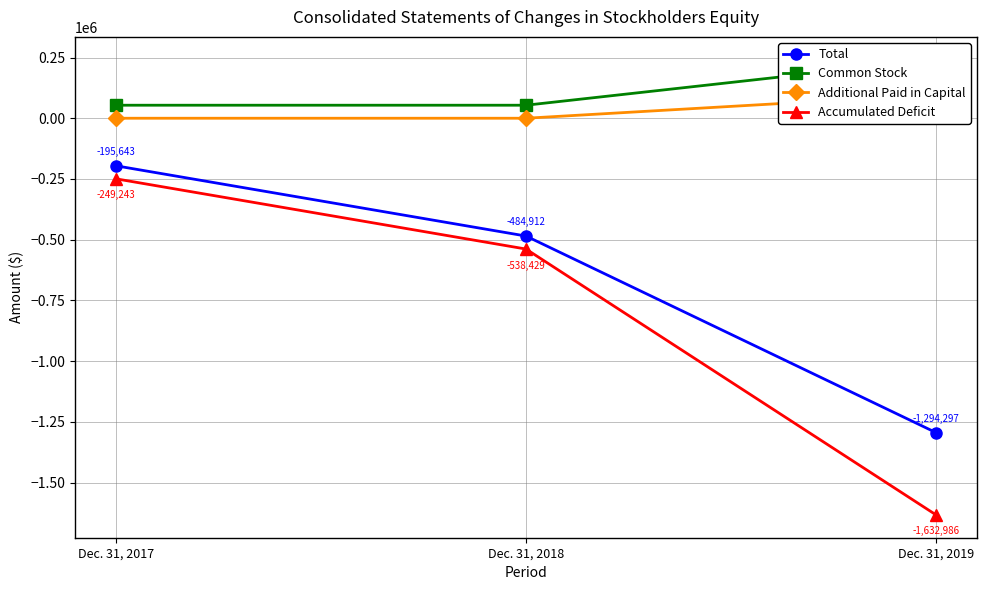

Which series changed the most between Dec. 31, 2018 and Dec. 31, 2019?

Accumulated Deficit